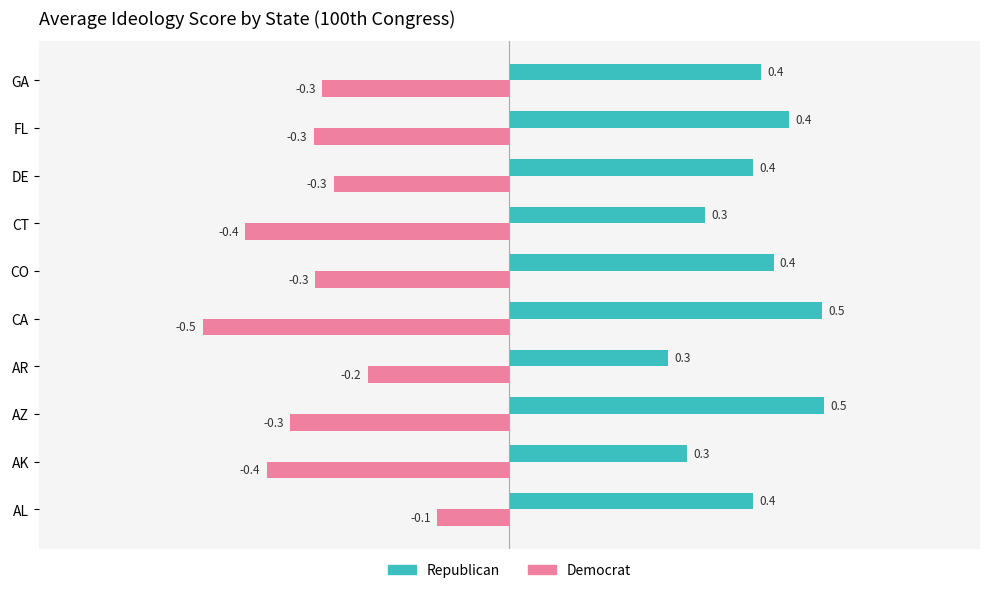

What are all the series names shown in the legend?

Republican, Democrat